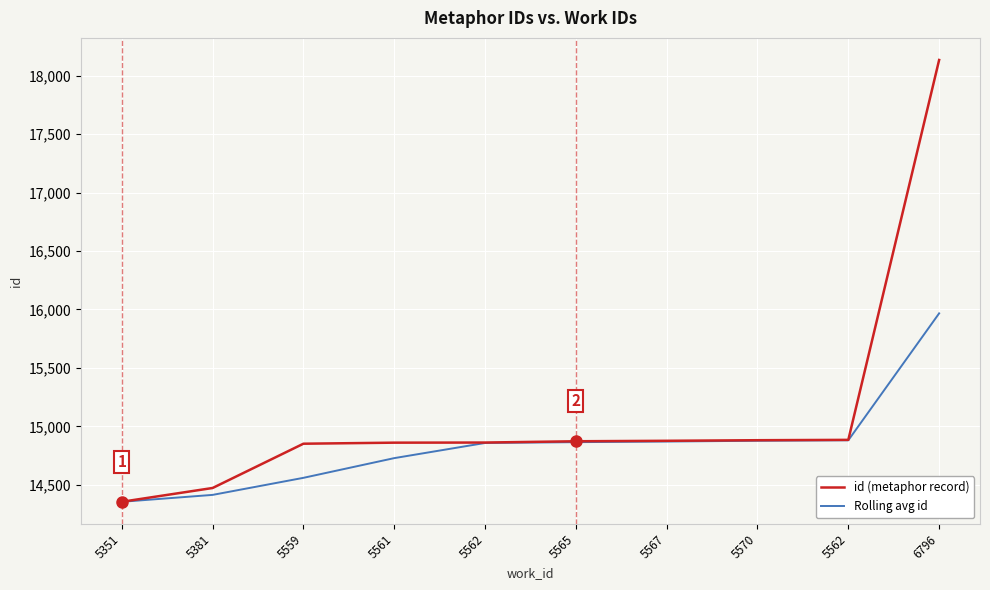

What is the spread (max minus min) of values at 5562?

3.7